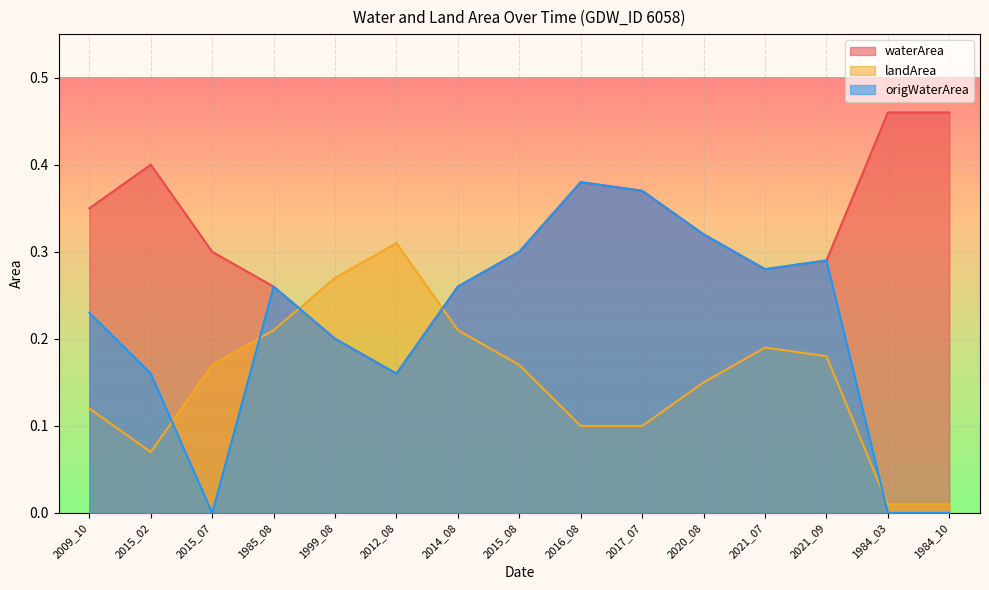

At 2014_08, list the series in order from largest to smallest.

waterArea, origWaterArea, landArea